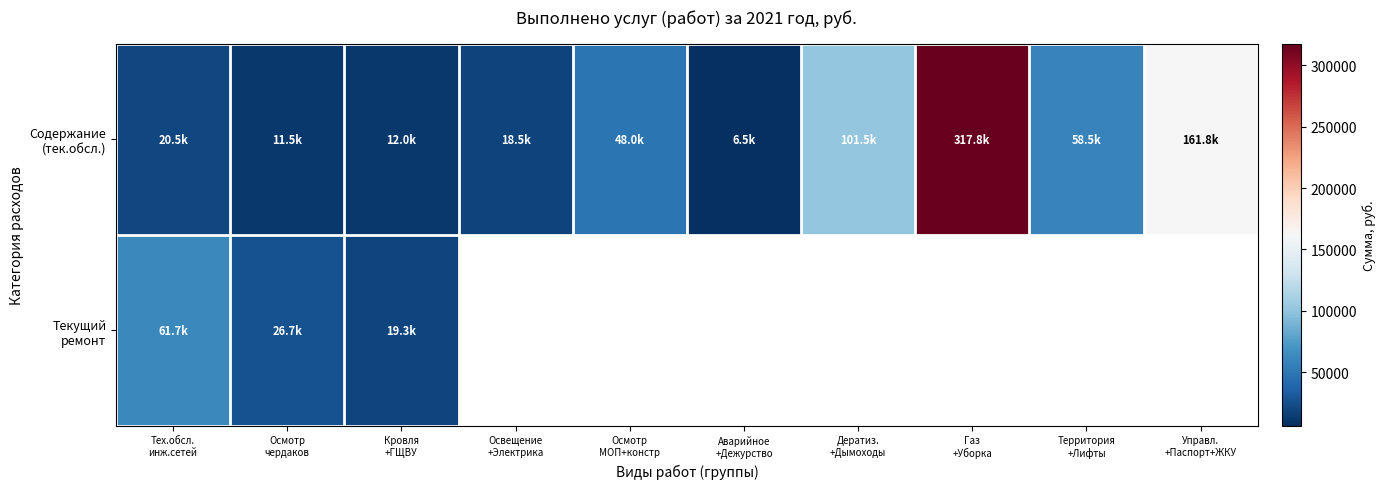

At how many categories does at least one series exceed 35325?

6